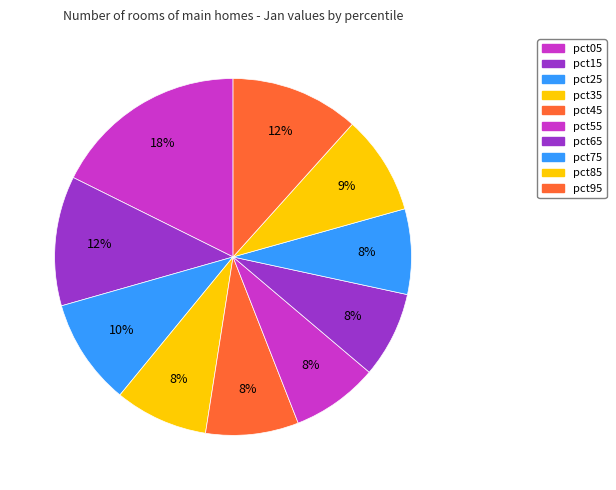

What portion of the pie excludes pct05?

82.3%